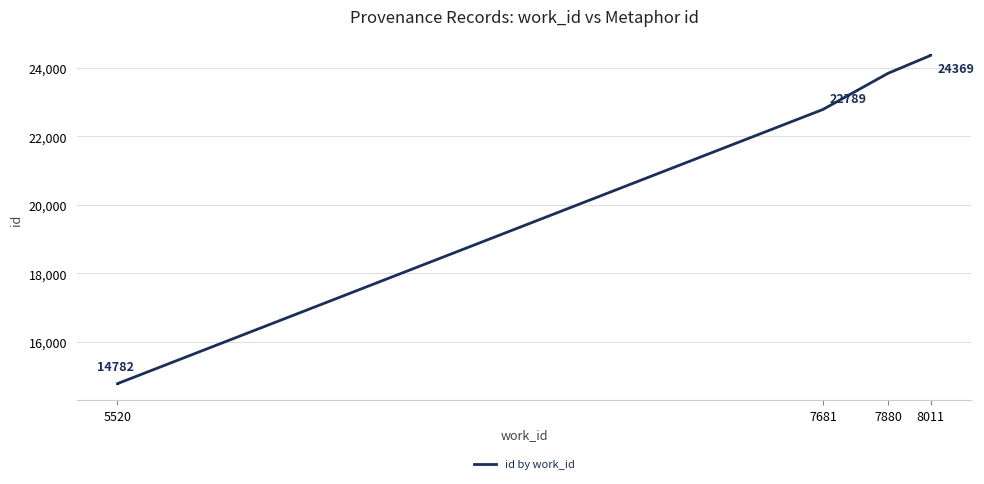

What is the greatest value displayed?

24369